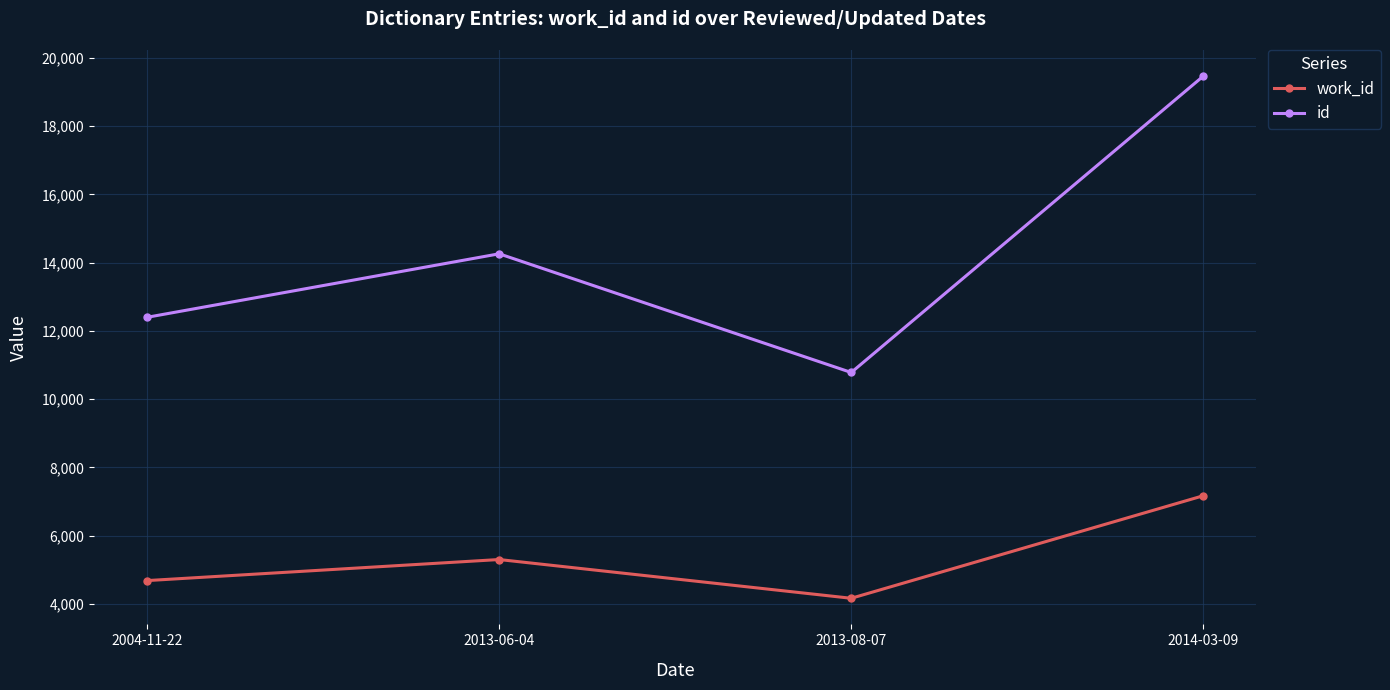

True or false: work_id has more than 0 points higher than both neighbors.

True